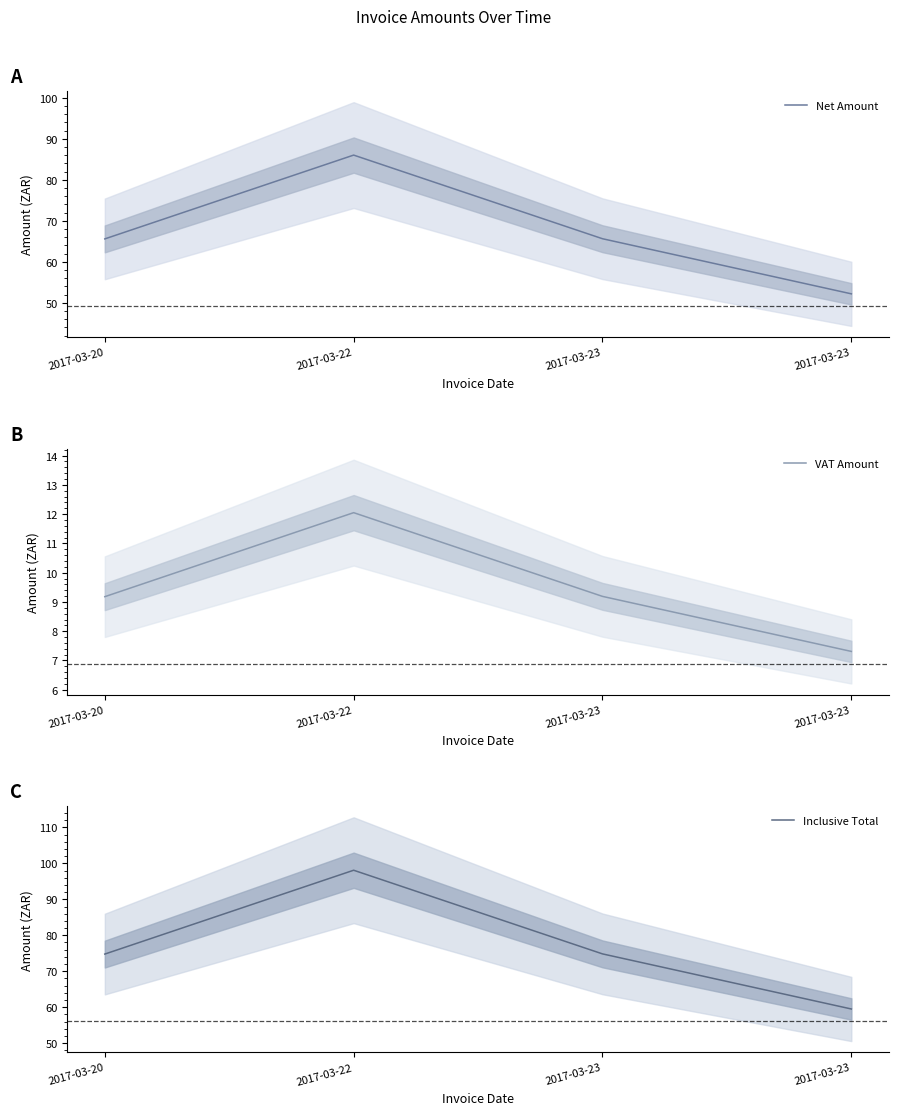

What is the difference between the highest and lowest values at 2017-03-23?

65.6